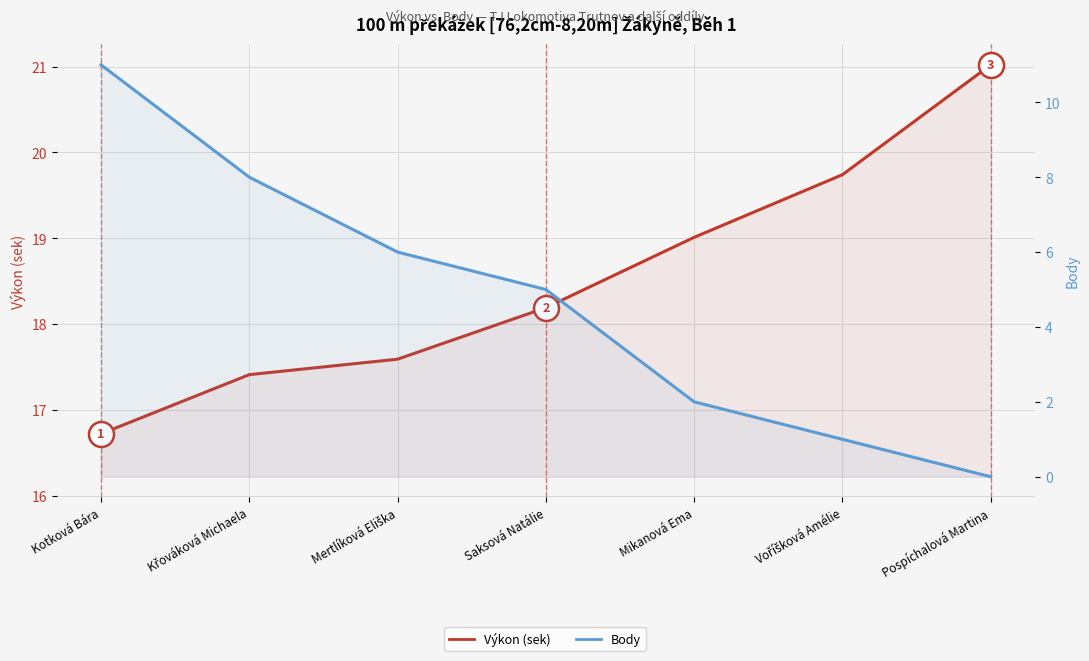

What is the sum of all Výkon (sek) values?

129.7